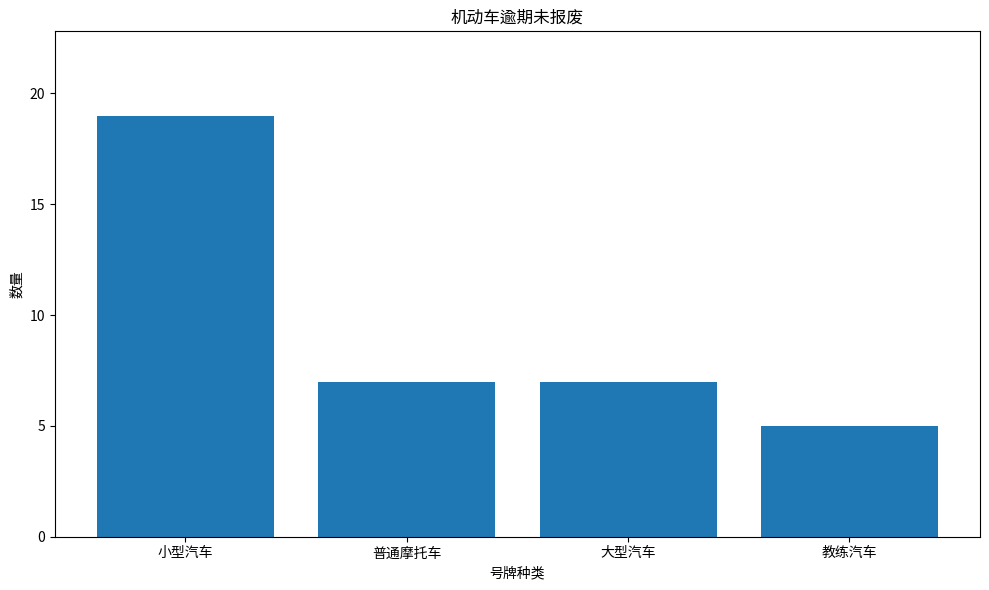

Approximately how many times larger is the value at 教练汽车 compared to 小型汽车?

0.3